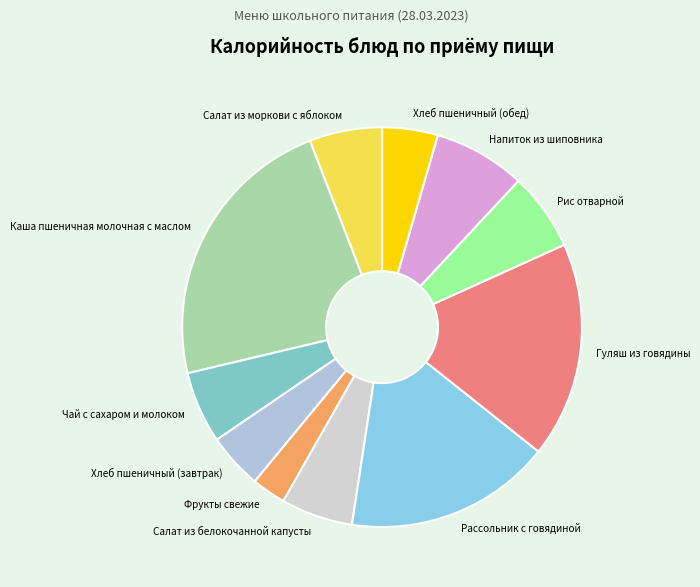

How many slices are in this pie chart?

11